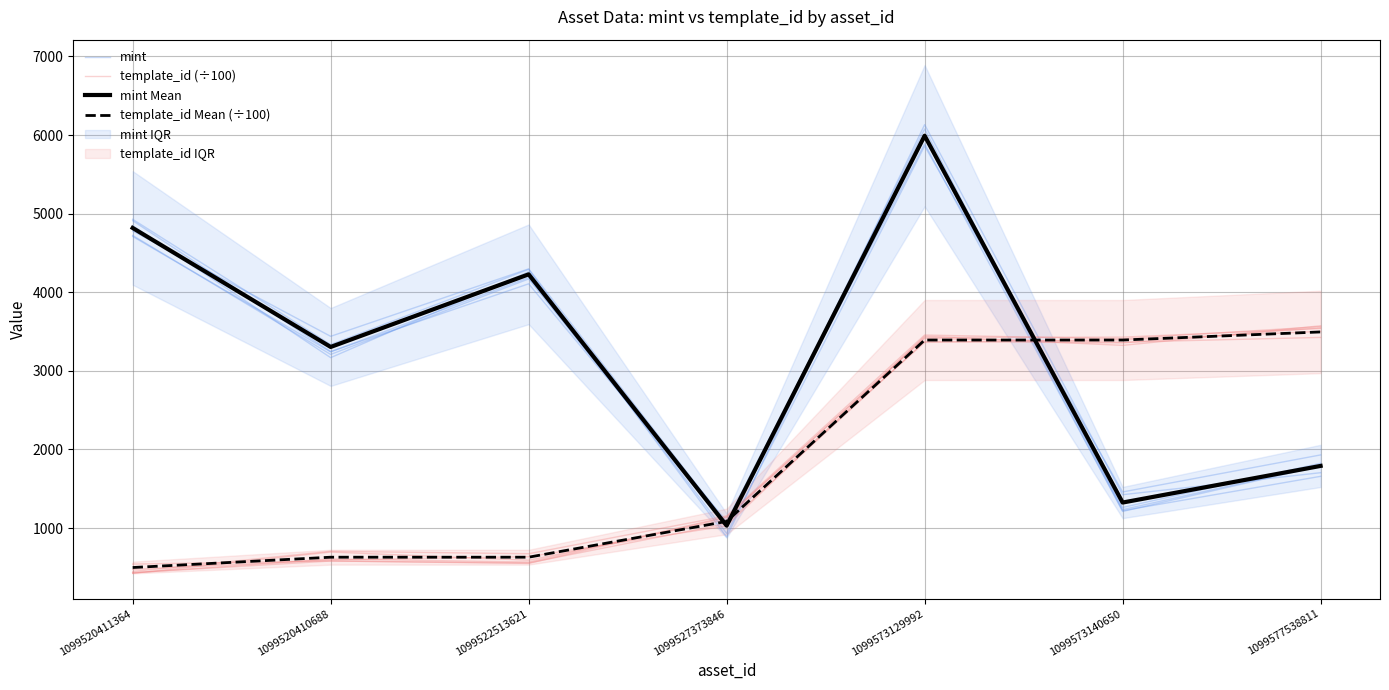

How many data points in template_id Mean (÷100) are above 1084?

4